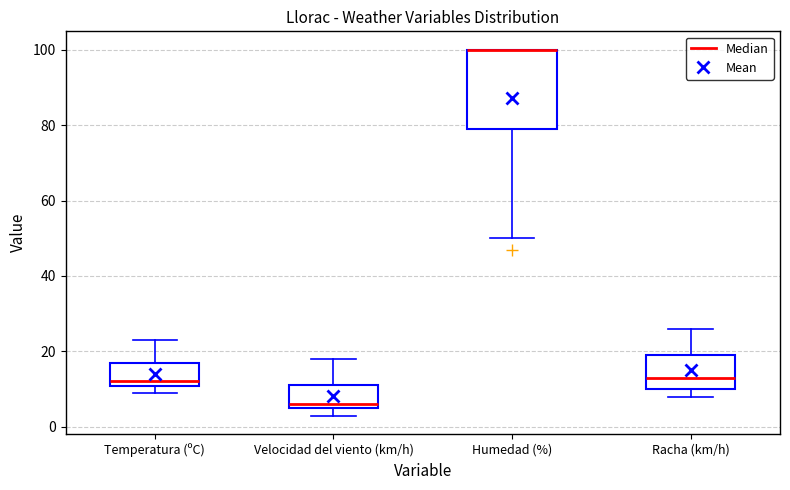

Reading left to right, transcribe this box plot: for each box, give where its median line is, the range the box spans, and where its two whiskers end, as read against the y-axis. The values are not printed on the chart, so give them approximately, as read against the axis.

Temperatura (ºC): median 12, box 10 to 18, whiskers 10 (just below the box's lower edge) to 24
Velocidad del viento (km/h): median 6 (just above the box's lower edge), box 6 to 12, whiskers 4 to 18
Humedad (%): median 100 (drawn on the box's upper edge), box 80 to 100, whiskers 50 to 100
Racha (km/h): median 14, box 10 to 20, whiskers 8 to 26